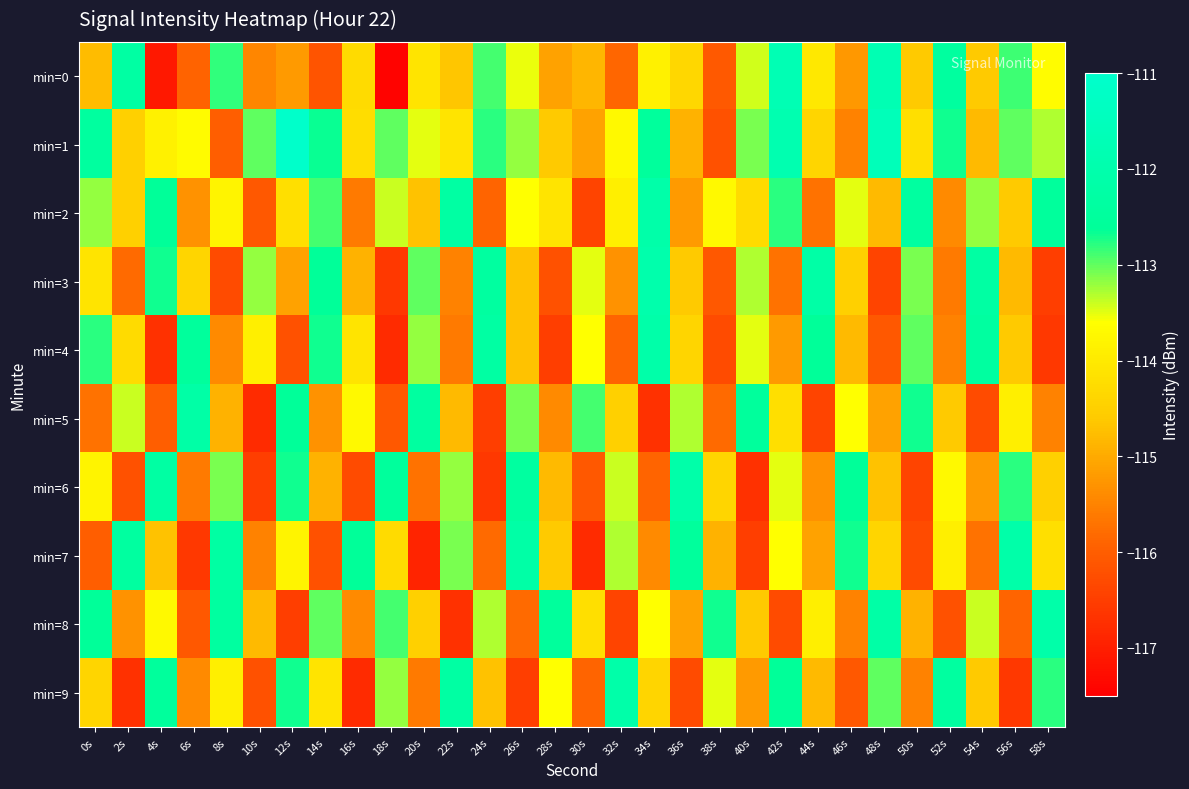

Reading left to right, list all the values displayed in this chart.

min=0: 0s=-114.8	2s=-112.3	4s=-117.1	6s=-115.9	8s=-112.8	10s=-115.5	12s=-115.2	14s=-116.1	16s=-114.3	18s=-117.4	20s=-114.1	22s=-114.6	24s=-112.9	26s=-113.5	28s=-115.1	30s=-114.8	32s=-115.9	34s=-113.9	36s=-114.4	38s=-116.1	40s=-113.4	42s=-111.8	44s=-114.0	46s=-115.2	48s=-111.8	50s=-114.6	52s=-112.4	54s=-114.6	56s=-112.9	58s=-113.6
min=1: 0s=-112.4	2s=-114.5	4s=-113.8	6s=-113.7	8s=-116.0	10s=-113.0	12s=-111.1	14s=-112.7	16s=-114.2	18s=-113.0	20s=-113.5	22s=-114.1	24s=-112.8	26s=-113.2	28s=-114.6	30s=-115.1	32s=-113.7	34s=-112.5	36s=-114.9	38s=-116.2	40s=-113.1	42s=-111.9	44s=-114.4	46s=-115.5	48s=-111.6	50s=-114.2	52s=-112.7	54s=-114.8	56s=-113.0	58s=-113.3
min=2: 0s=-113.2	2s=-114.5	4s=-112.6	6s=-115.3	8s=-113.8	10s=-116.1	12s=-114.2	14s=-112.9	16s=-115.6	18s=-113.4	20s=-114.7	22s=-112.3	24s=-115.9	26s=-113.6	28s=-114.1	30s=-116.4	32s=-113.9	34s=-112.1	36s=-115.2	38s=-113.7	40s=-114.3	42s=-112.8	44s=-115.7	46s=-113.5	48s=-114.8	50s=-112.4	52s=-115.4	54s=-113.2	56s=-114.6	58s=-112.5
min=3: 0s=-114.1	2s=-115.8	4s=-112.7	6s=-114.4	8s=-116.3	10s=-113.2	12s=-115.1	14s=-112.6	16s=-114.9	18s=-116.6	20s=-113.0	22s=-115.5	24s=-112.4	26s=-114.7	28s=-116.2	30s=-113.5	32s=-115.3	34s=-112.0	36s=-114.6	38s=-116.1	40s=-113.3	42s=-115.7	44s=-112.2	46s=-114.5	48s=-116.4	50s=-113.1	52s=-115.6	54s=-112.3	56s=-114.8	58s=-116.5
min=4: 0s=-112.8	2s=-114.3	4s=-116.7	6s=-112.5	8s=-115.4	10s=-113.9	12s=-116.2	14s=-112.7	16s=-114.1	18s=-116.8	20s=-113.2	22s=-115.6	24s=-112.3	26s=-114.7	28s=-116.5	30s=-113.6	32s=-115.9	34s=-112.1	36s=-114.4	38s=-116.3	40s=-113.5	42s=-115.2	44s=-112.6	46s=-114.8	48s=-116.1	50s=-113.0	52s=-115.5	54s=-112.4	56s=-114.6	58s=-116.6
min=5: 0s=-115.7	2s=-113.4	4s=-116.0	6s=-112.2	8s=-114.9	10s=-116.8	12s=-112.6	14s=-115.3	16s=-113.7	18s=-116.1	20s=-112.4	22s=-114.8	24s=-116.5	26s=-113.1	28s=-115.4	30s=-112.9	32s=-114.5	34s=-116.7	36s=-113.3	38s=-115.8	40s=-112.5	42s=-114.2	44s=-116.4	46s=-113.6	48s=-115.1	50s=-112.7	52s=-114.6	54s=-116.3	56s=-113.9	58s=-115.5
min=6: 0s=-113.8	2s=-116.2	4s=-112.3	6s=-115.6	8s=-113.1	10s=-116.5	12s=-112.7	14s=-114.9	16s=-116.3	18s=-112.5	20s=-115.7	22s=-113.2	24s=-116.6	26s=-112.4	28s=-114.8	30s=-116.1	32s=-113.4	34s=-115.9	36s=-112.1	38s=-114.4	40s=-116.7	42s=-113.5	44s=-115.3	46s=-112.6	48s=-114.7	50s=-116.4	52s=-113.7	54s=-115.2	56s=-112.8	58s=-114.5
min=7: 0s=-116.0	2s=-112.4	4s=-114.7	6s=-116.6	8s=-112.3	10s=-115.5	12s=-113.8	14s=-116.2	16s=-112.6	18s=-114.3	20s=-116.9	22s=-113.1	24s=-115.8	26s=-112.2	28s=-114.6	30s=-116.8	32s=-113.3	34s=-115.4	36s=-112.5	38s=-114.9	40s=-116.5	42s=-113.6	44s=-115.1	46s=-112.7	48s=-114.4	50s=-116.3	52s=-113.9	54s=-115.7	56s=-112.1	58s=-114.2
min=8: 0s=-112.6	2s=-115.3	4s=-113.7	6s=-116.1	8s=-112.4	10s=-114.8	12s=-116.5	14s=-113.0	16s=-115.4	18s=-112.9	20s=-114.5	22s=-116.7	24s=-113.3	26s=-115.8	28s=-112.5	30s=-114.2	32s=-116.4	34s=-113.6	36s=-115.1	38s=-112.7	40s=-114.6	42s=-116.3	44s=-113.9	46s=-115.5	48s=-112.2	50s=-114.9	52s=-116.2	54s=-113.4	56s=-115.9	58s=-112.1
min=9: 0s=-114.4	2s=-116.7	4s=-112.5	6s=-115.4	8s=-113.9	10s=-116.2	12s=-112.7	14s=-114.1	16s=-116.8	18s=-113.2	20s=-115.6	22s=-112.3	24s=-114.7	26s=-116.5	28s=-113.6	30s=-115.9	32s=-112.1	34s=-114.4	36s=-116.3	38s=-113.5	40s=-115.2	42s=-112.6	44s=-114.8	46s=-116.1	48s=-113.0	50s=-115.5	52s=-112.4	54s=-114.6	56s=-116.6	58s=-112.8